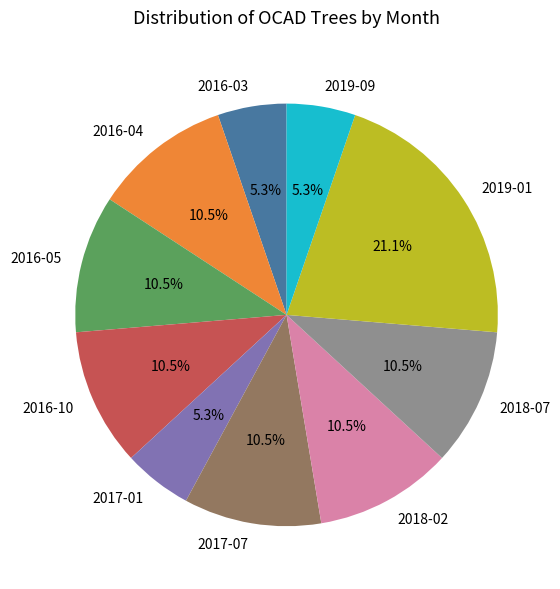

Approximately how many times larger is the value at 2016-10 compared to 2018-07?

1.0